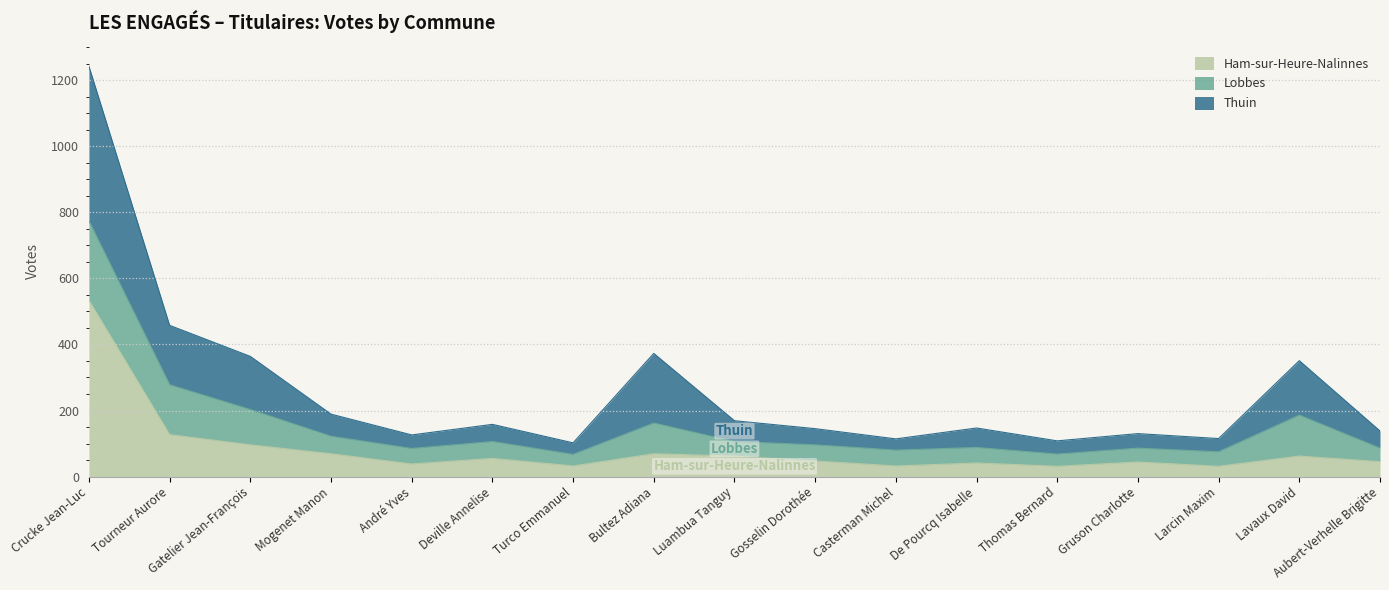

True or false: Thuin has more than 2 points higher than both neighbors.

True